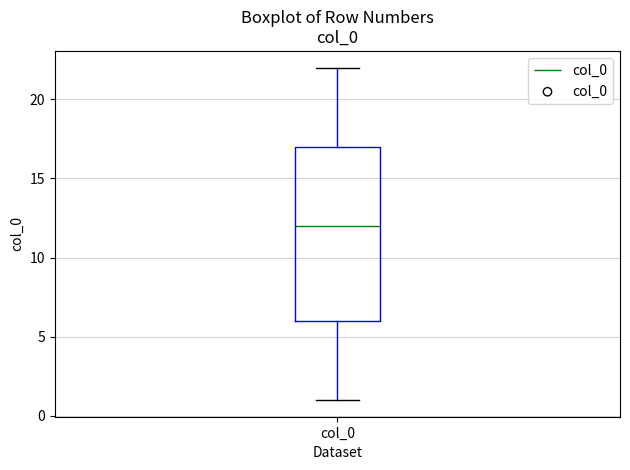

Transcribe this box plot: give where the median line is, the range the box spans, and where the two whiskers end, as read against the y-axis. The values are not printed on the chart, so give them approximately, as read against the axis.

median 12, box 6 to 17, whiskers 1 to 22